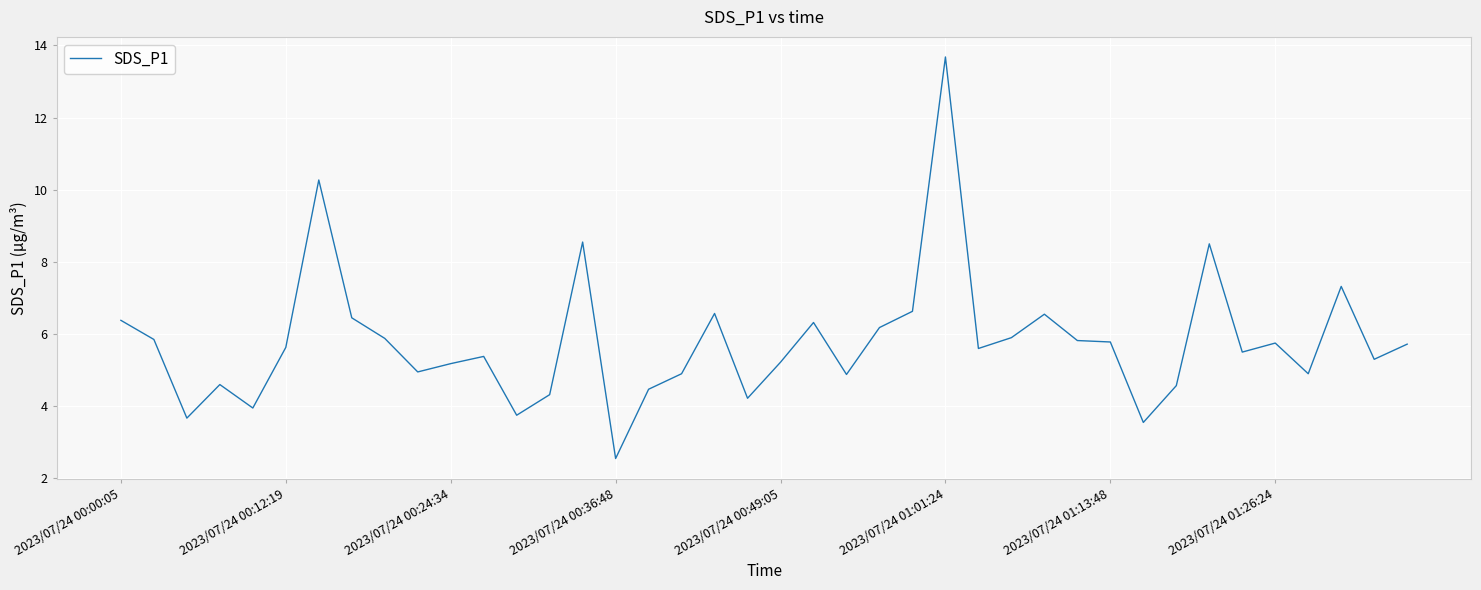

What is the maximum value shown in the chart?

13.7